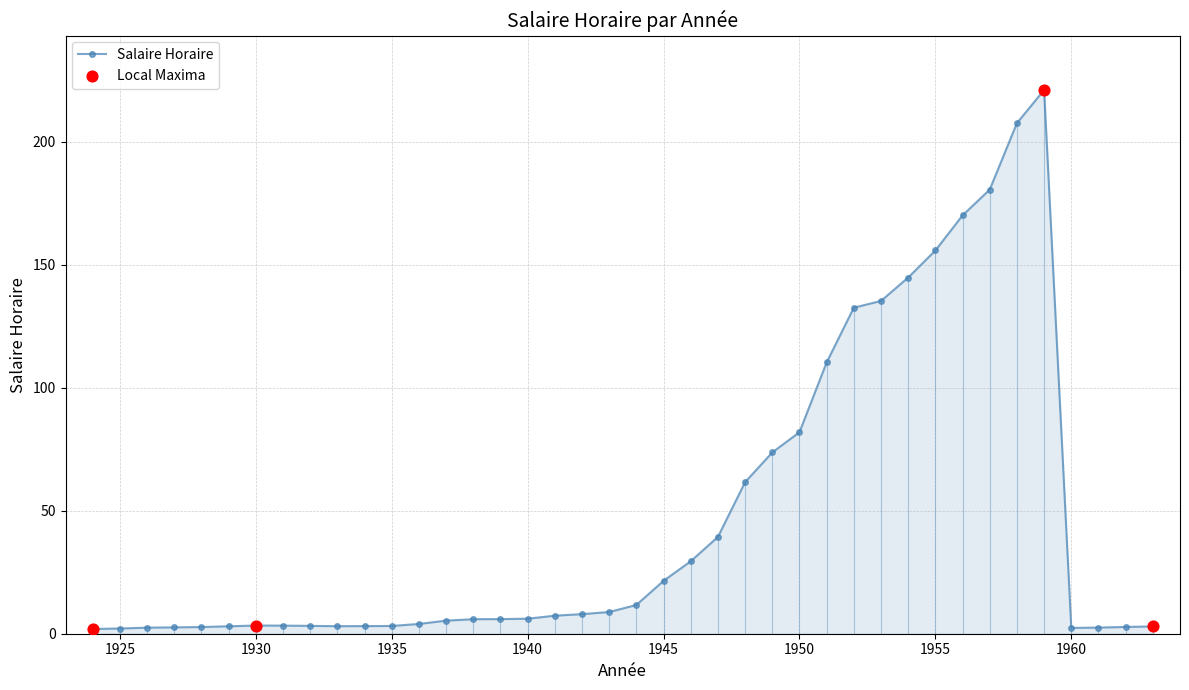

What is the difference between the maximum and second lowest values?

218.9